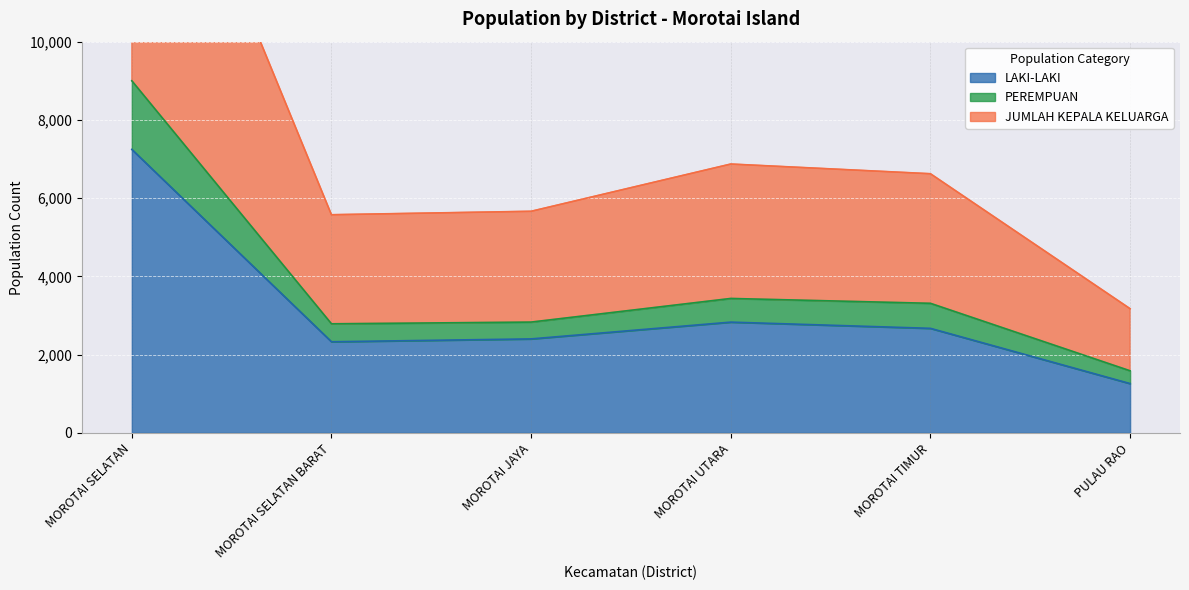

At which category does PEREMPUAN reach its first local valley?

MOROTAI SELATAN BARAT